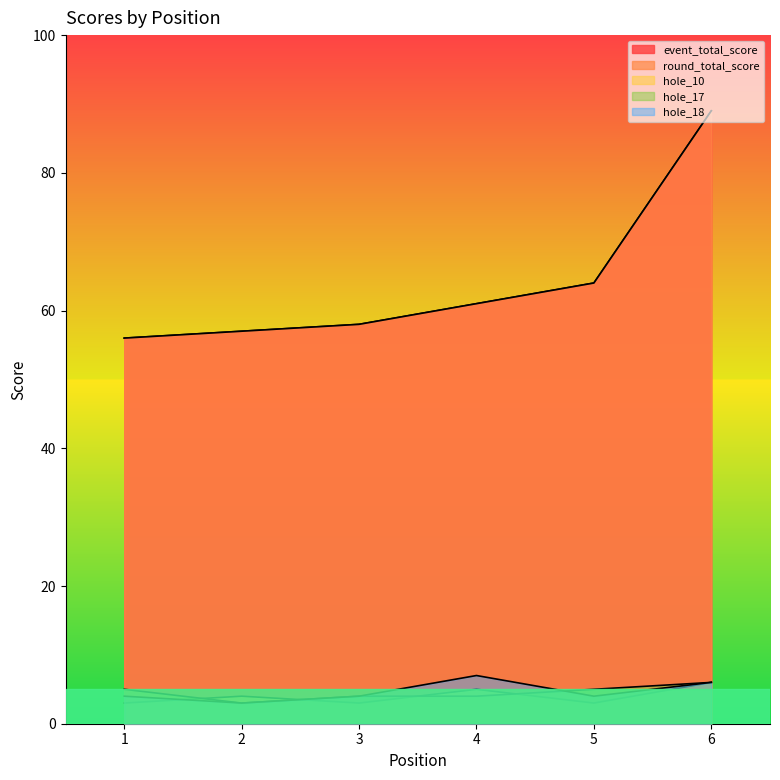

At 1, list the series in order from largest to smallest.

event_total_score, round_total_score, hole_17, hole_18, hole_10